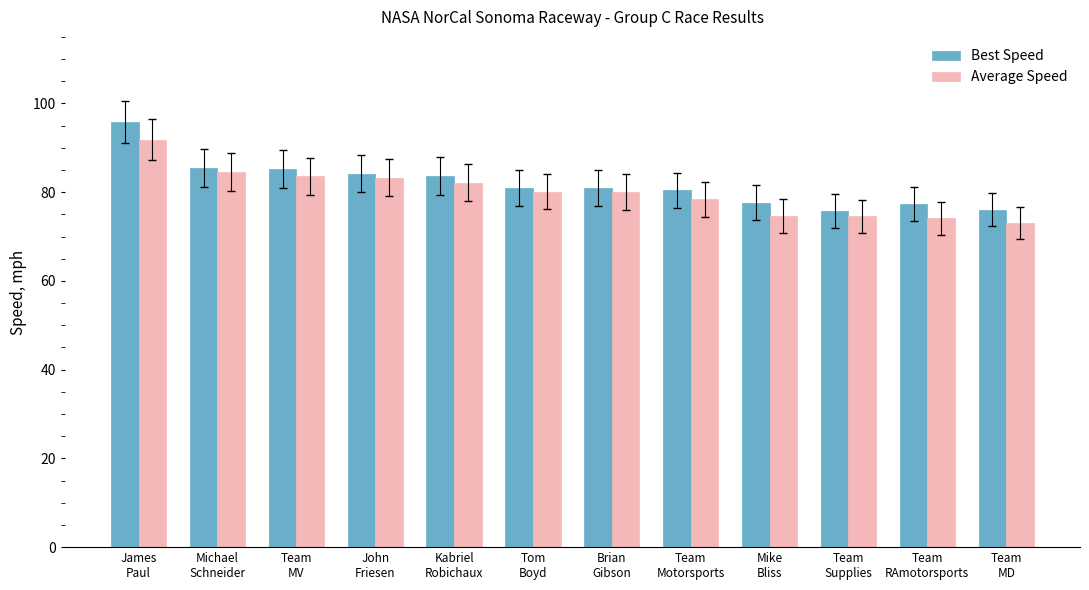

What is the average value of the Average Speed series?

80.0